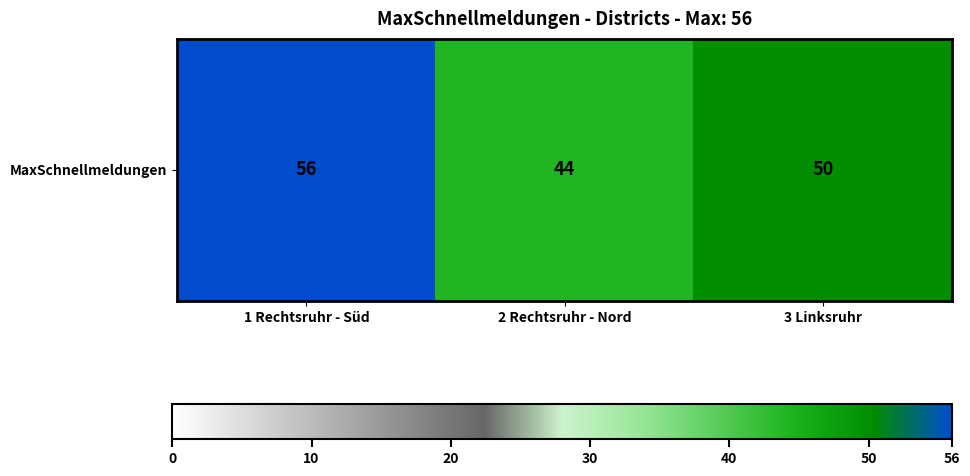

What value does the data have at 1 Rechtsruhr - Süd?

56